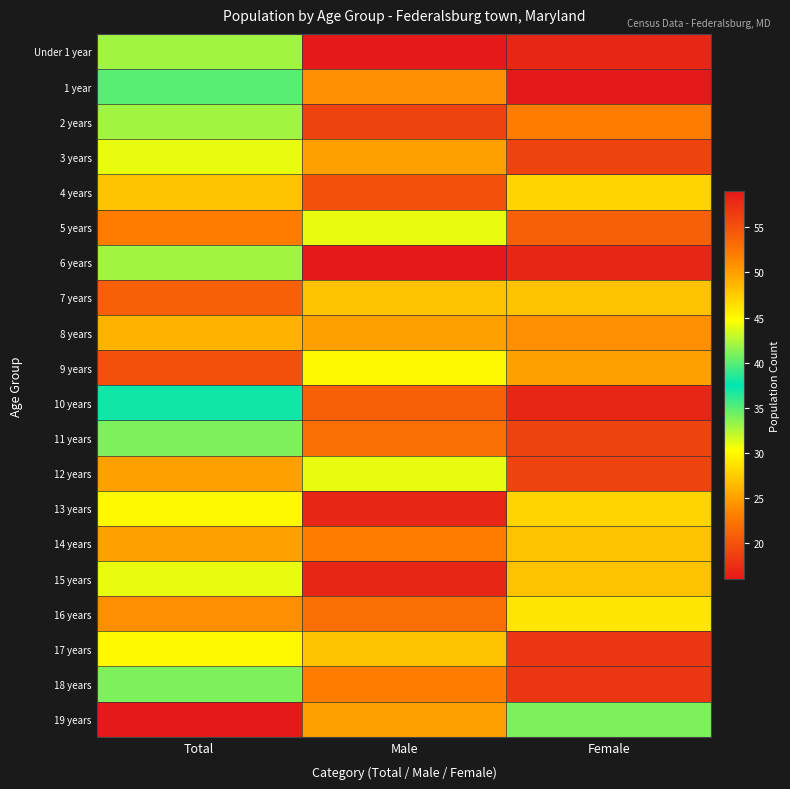

List the series in order of their peak value, highest first.

19 years, 9 years, 7 years, 5 years, 16 years, 12 years, 14 years, 8 years, 4 years, 13 years, 17 years, 3 years, 15 years, 2 years, 11 years, 18 years, 1 year, 10 years, Under 1 year, 6 years